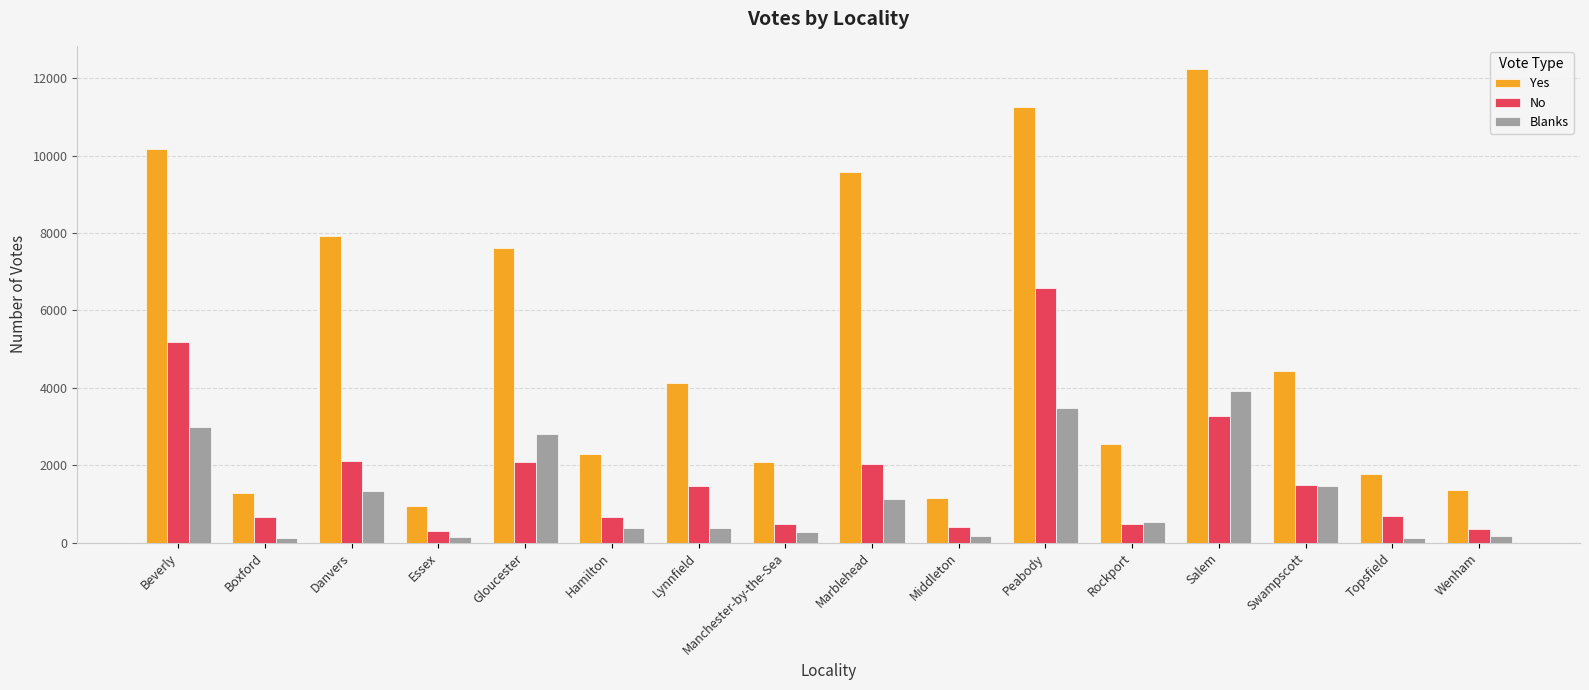

The Yes series shows 4121 at Lynnfield. True or false?

True